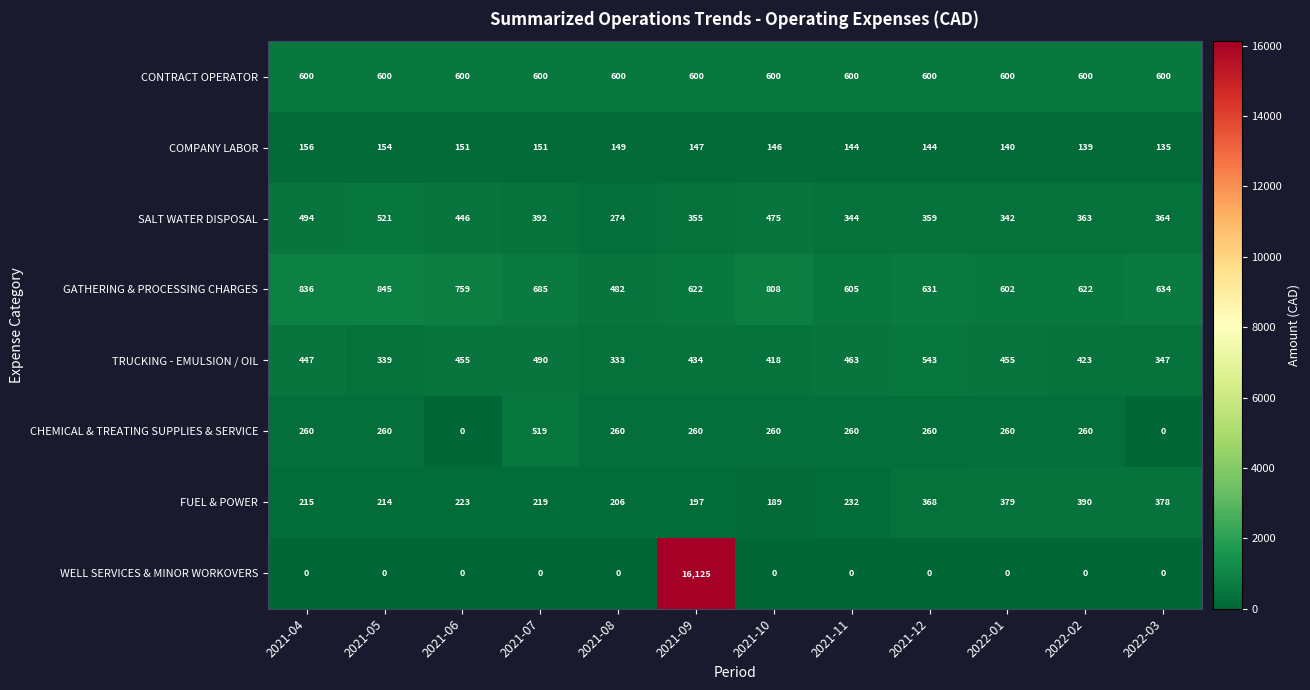

What is the difference between the CHEMICAL & TREATING SUPPLIES & SERVICE values at 2021-05 and 2021-06?

260